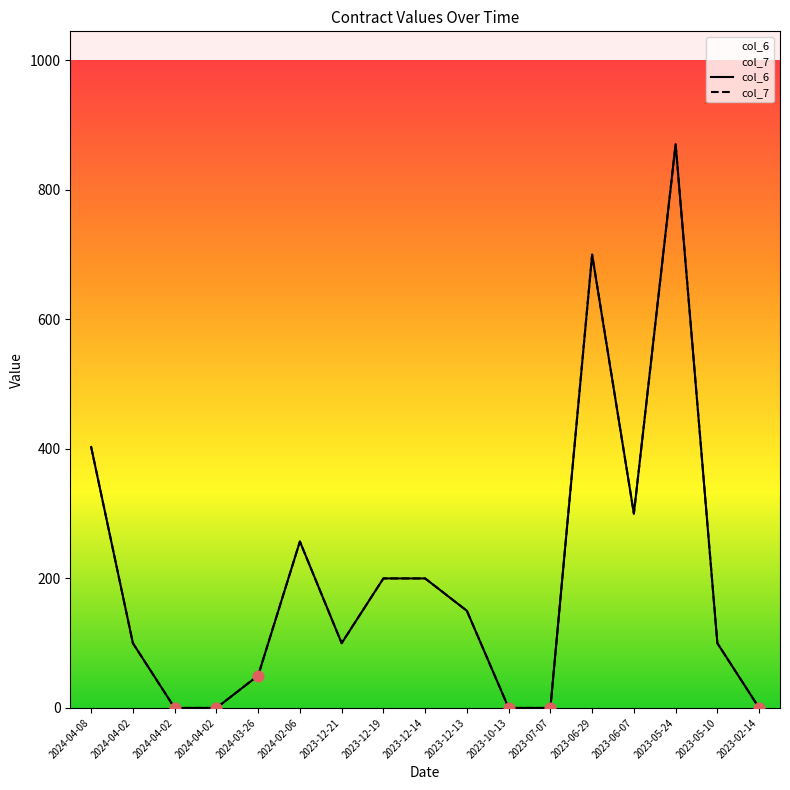

Is the value of col_6 at 2024-04-02 greater than the value of col_7 at 2023-06-29?

No